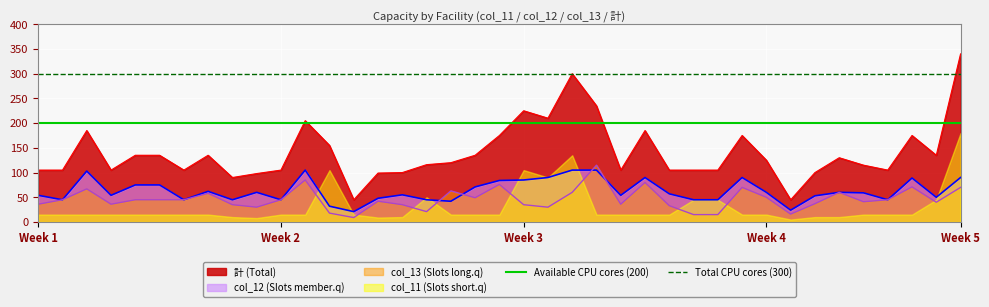

True or false: 計 (Total) and col_12 (Slots member.q) cross at least once.

False